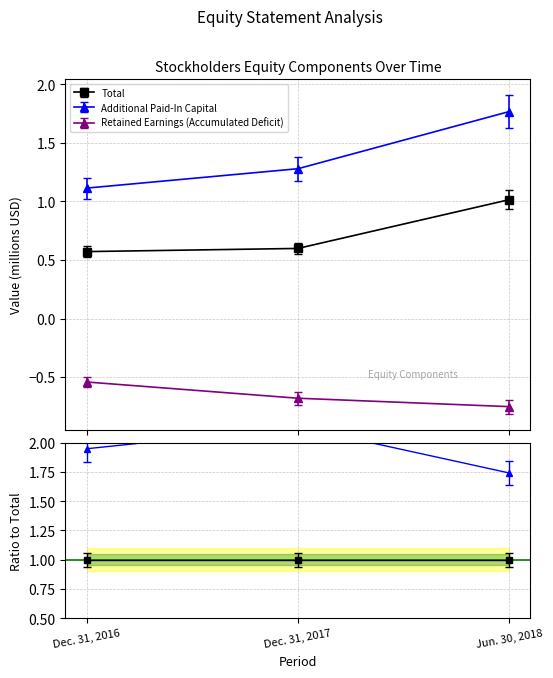

What is the average value of the Retained Earnings (Accumulated Deficit) series?

-0.7